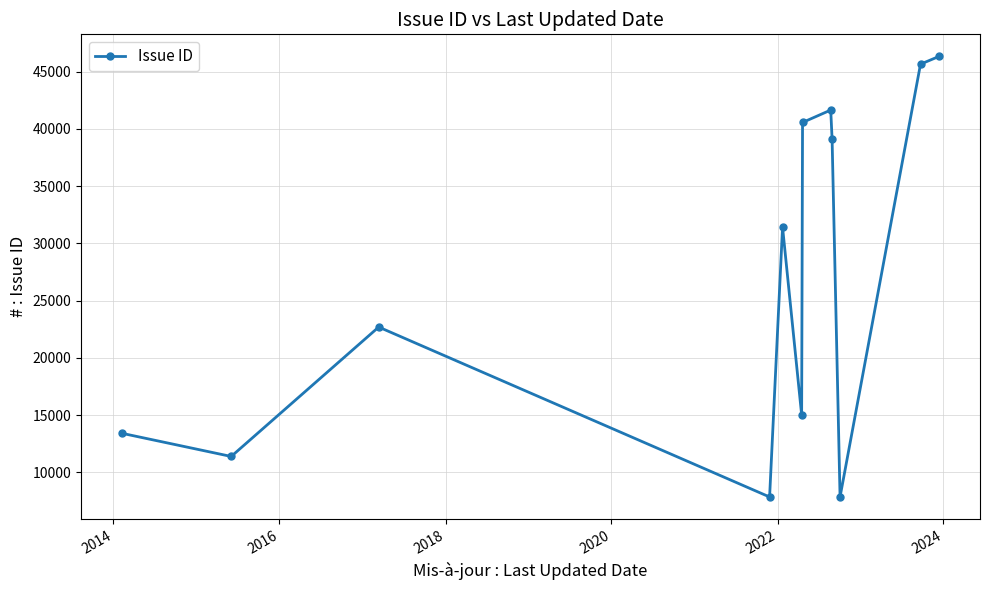

True or false: there are more than 1 points higher than both neighbors.

True